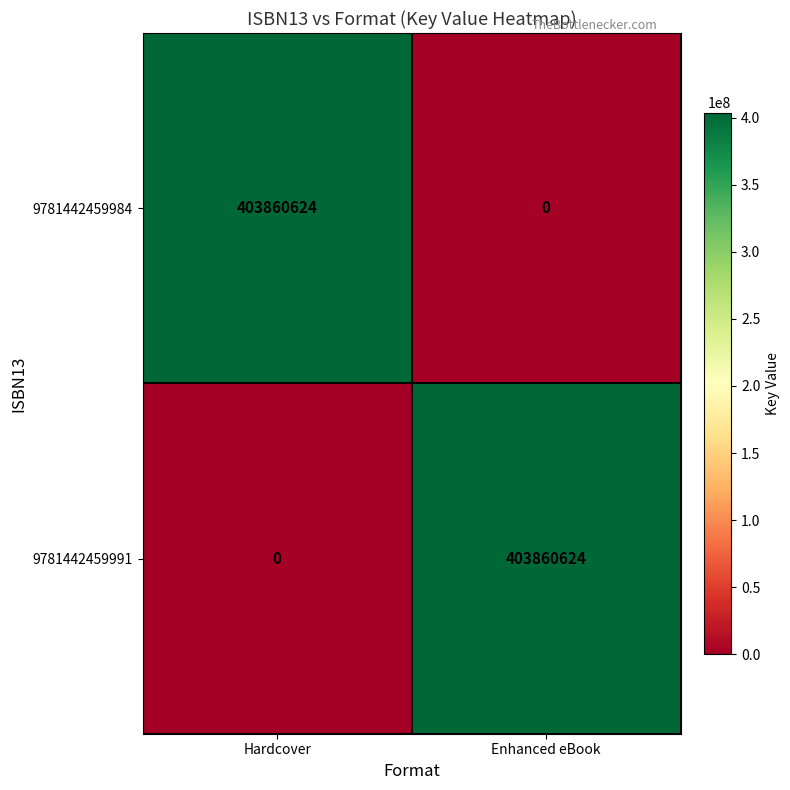

What is the spread (max minus min) of values at Enhanced eBook?

403860624